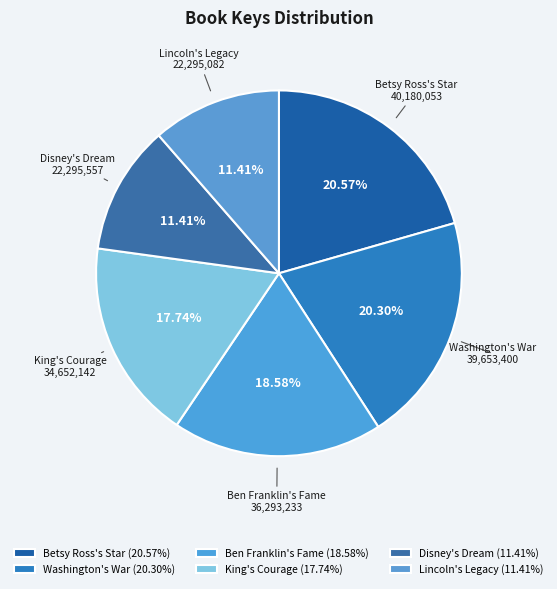

Does any single category account for the majority?

No